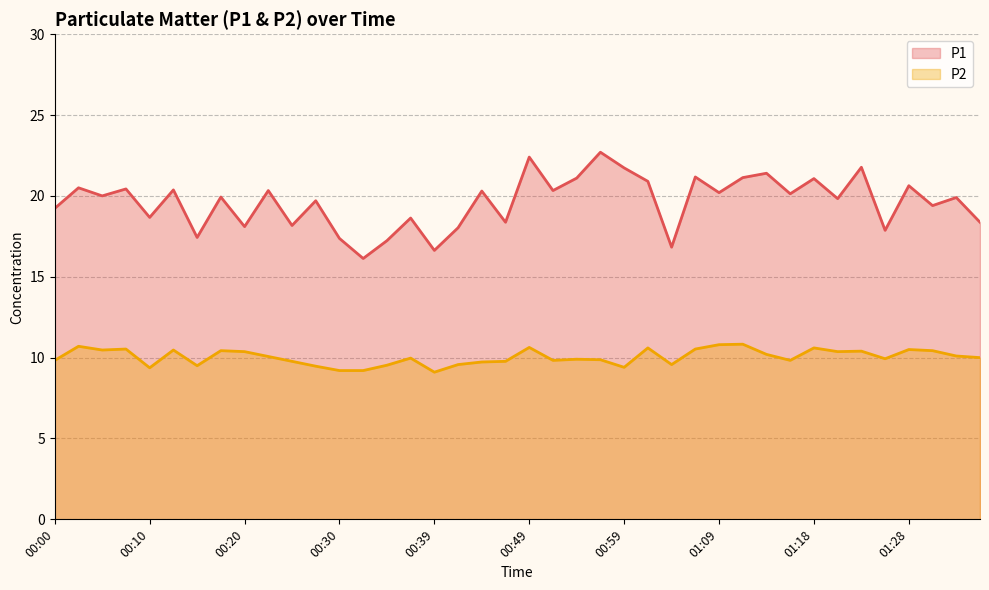

At 01:11, list the series in order from largest to smallest.

P1, P2